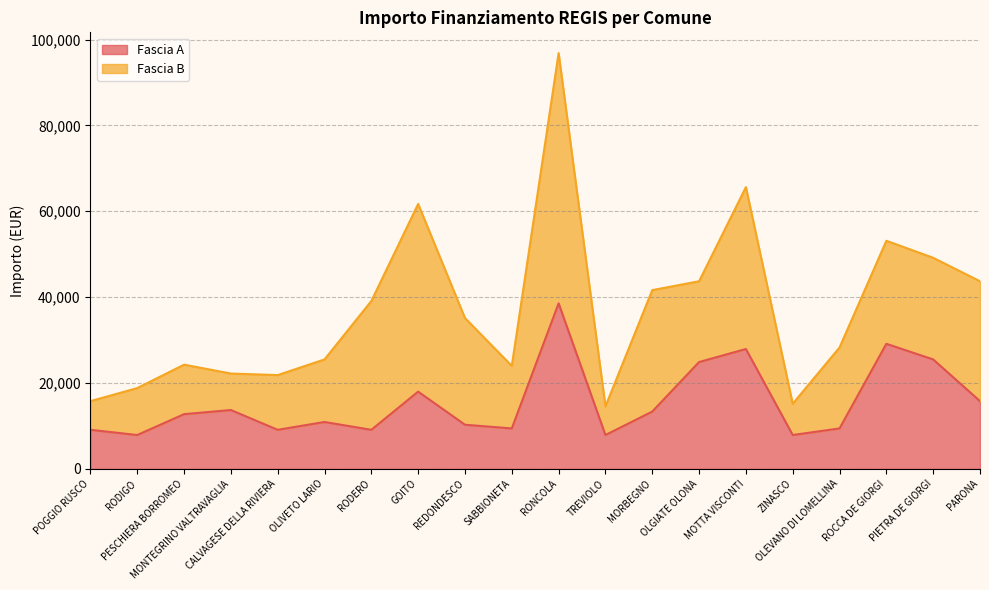

List the labels in order of value, smallest first.

RODIGO, TREVIOLO, ZINASCO, POGGIO RUSCO, CALVAGESE DELLA RIVIERA, RODERO, SABBIONETA, OLEVANO DI LOMELLINA, REDONDESCO, OLIVETO LARIO, PESCHIERA BORROMEO, MORBEGNO, MONTEGRINO VALTRAVAGLIA, PARONA, GOITO, OLGIATE OLONA, PIETRA DE GIORGI, MOTTA VISCONTI, ROCCA DE GIORGI, RONCOLA